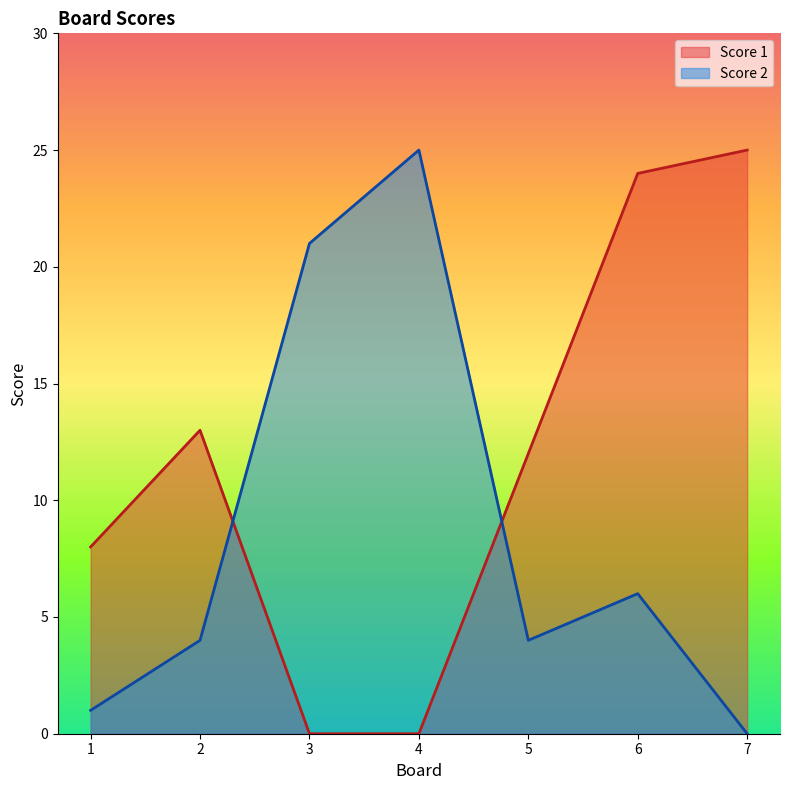

Read the Score 2 value at 4, to the nearest 10.

20